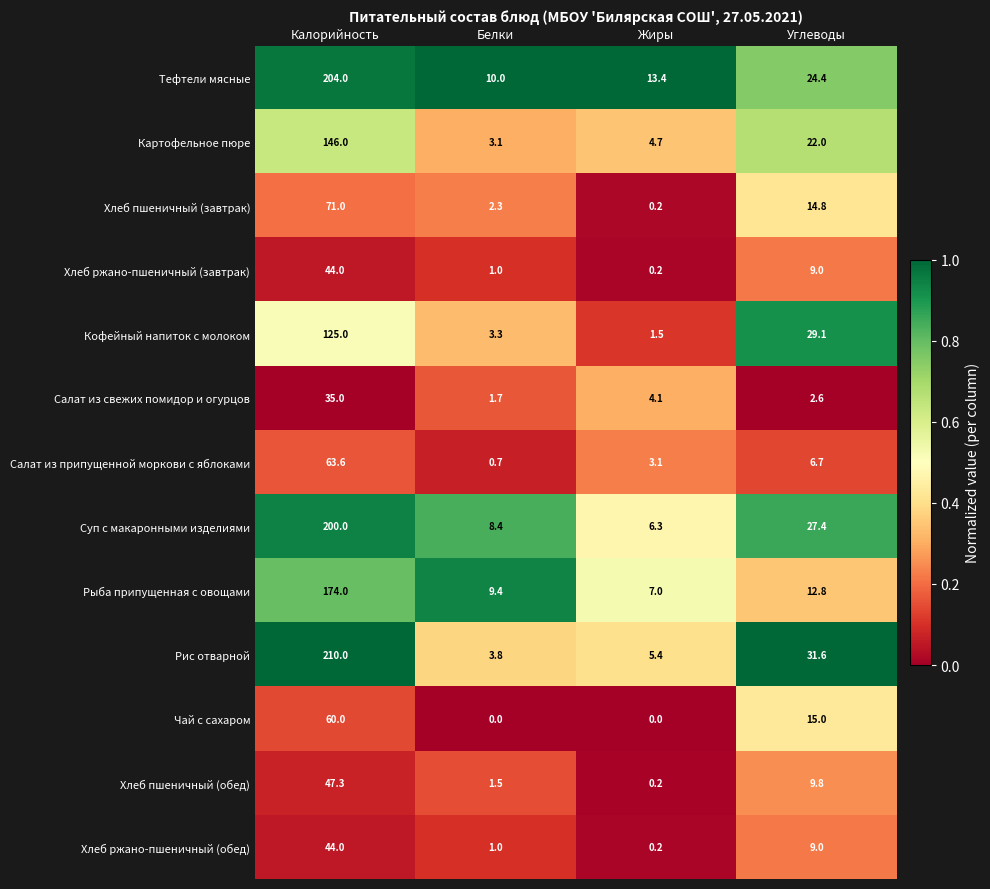

Rank the categories by Хлеб пшеничный (обед) value from lowest to highest.

Жиры, Белки, Углеводы, Калорийность